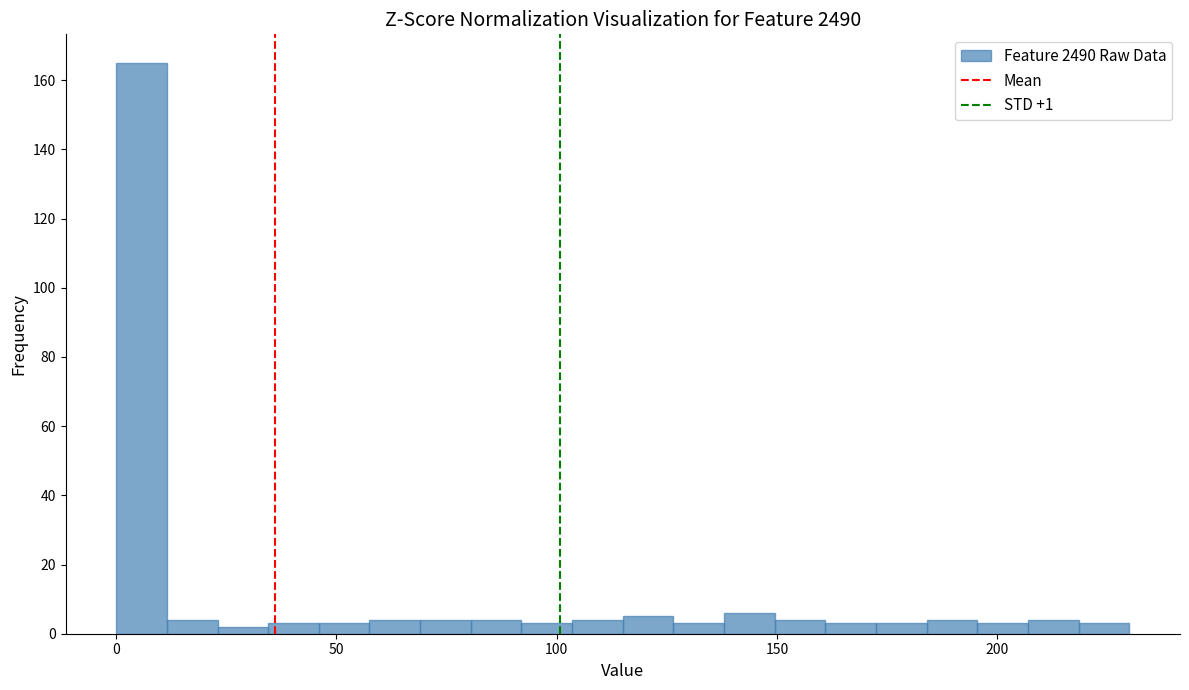

Read against the x-axis, roughly where is the centre of the tallest bar?

5